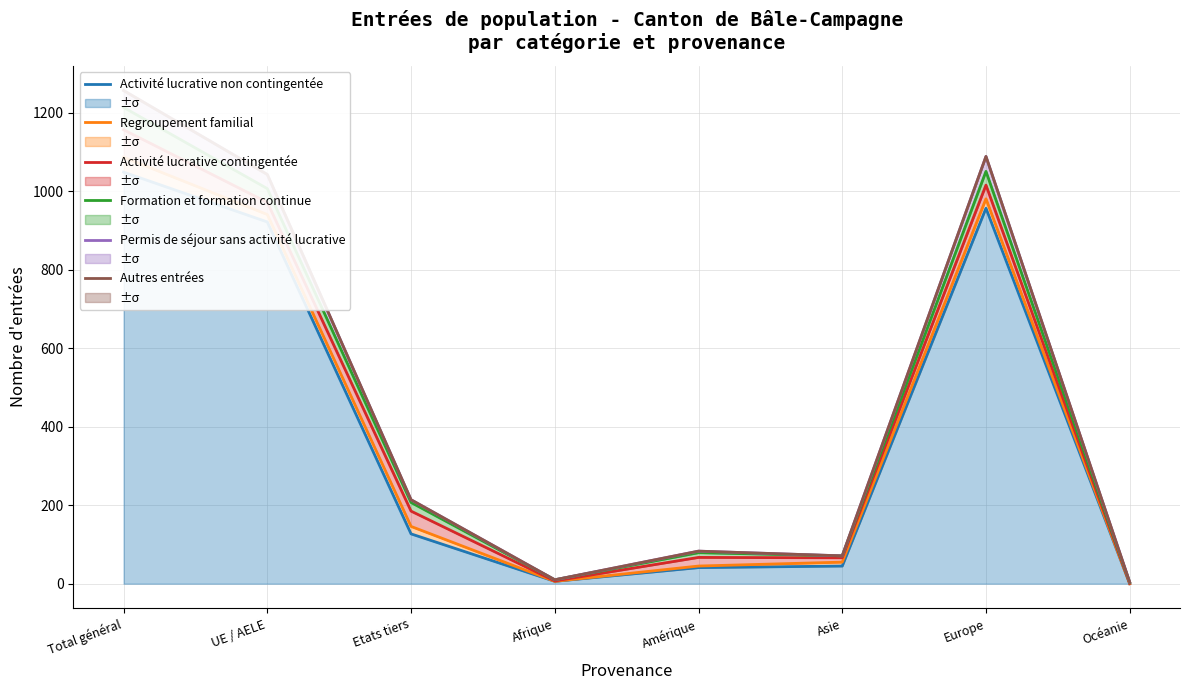

At which label is Formation et formation continue closest to 608?

UE / AELE